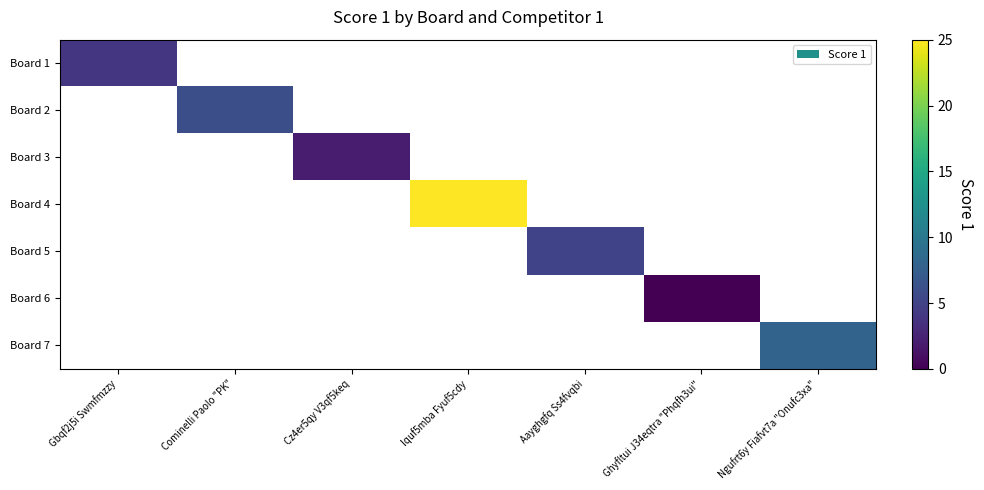

At Ghyfltui J34eqtra "Phqfh3ui", list the series in order from largest to smallest.

Board 1, Board 2, Board 3, Board 4, Board 5, Board 6, Board 7